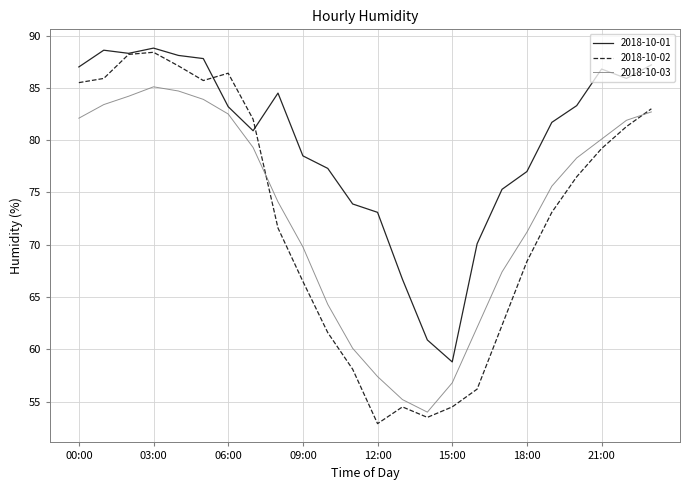

What is the minimum value for 2018-10-03?

54.0